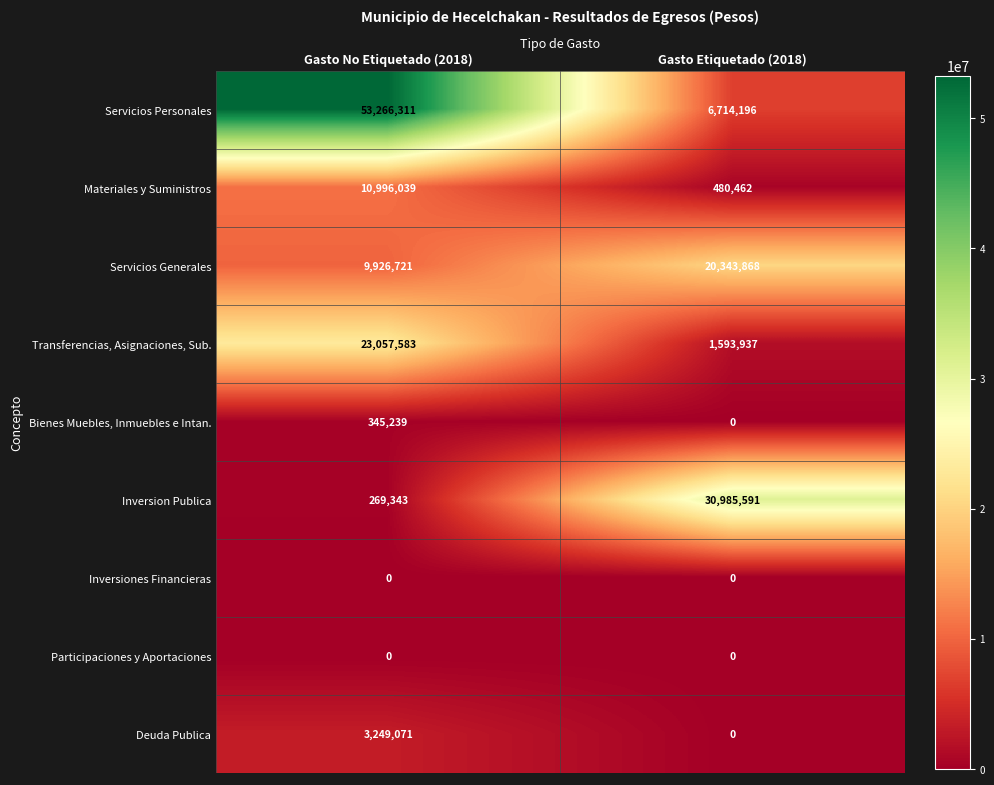

Reading left to right, list all the values displayed in this chart.

Servicios Personales: Gasto No Etiquetado (2018)=53266311	Gasto Etiquetado (2018)=6714196
Materiales y Suministros: Gasto No Etiquetado (2018)=10996039	Gasto Etiquetado (2018)=480462
Servicios Generales: Gasto No Etiquetado (2018)=9926721	Gasto Etiquetado (2018)=20343868
Transferencias, Asignaciones, Sub.: Gasto No Etiquetado (2018)=23057583	Gasto Etiquetado (2018)=1593937
Bienes Muebles, Inmuebles e Intan.: Gasto No Etiquetado (2018)=345239	Gasto Etiquetado (2018)=0
Inversion Publica: Gasto No Etiquetado (2018)=269343	Gasto Etiquetado (2018)=30985591
Inversiones Financieras: Gasto No Etiquetado (2018)=0	Gasto Etiquetado (2018)=0
Participaciones y Aportaciones: Gasto No Etiquetado (2018)=0	Gasto Etiquetado (2018)=0
Deuda Publica: Gasto No Etiquetado (2018)=3249071	Gasto Etiquetado (2018)=0